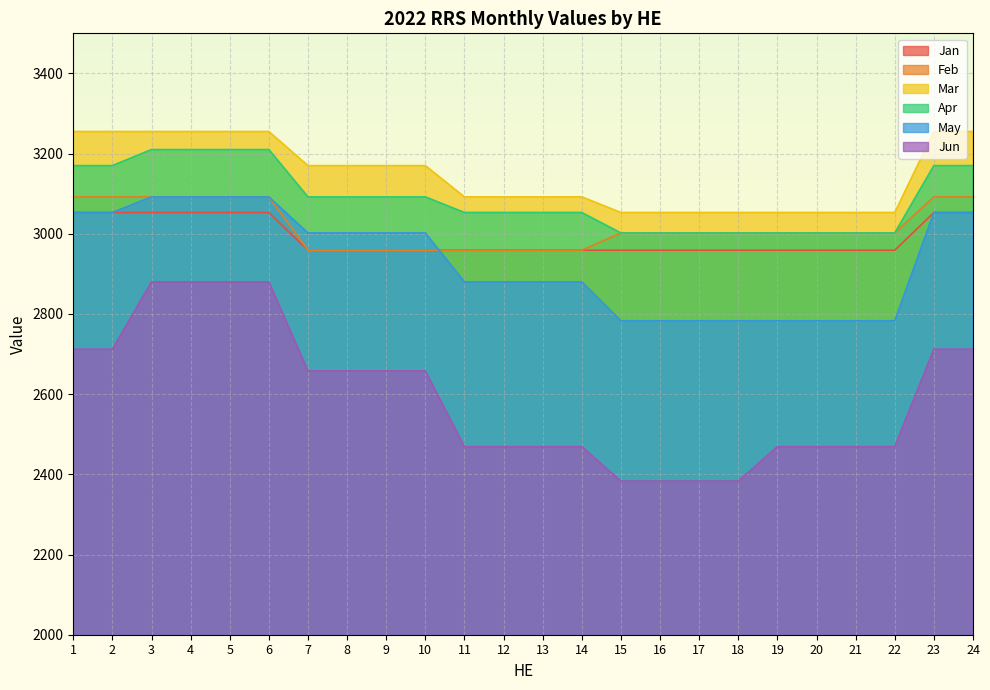

Reading left to right, list all the values displayed in this chart.

Jan: 1=3053	2=3053	3=3053	4=3053	5=3053	6=3053	7=2959	8=2959	9=2959	10=2959	11=2959	12=2959	13=2959	14=2959	15=2959	16=2959	17=2959	18=2959	19=2959	20=2959	21=2959	22=2959	23=3053	24=3053
Feb: 1=3092	2=3092	3=3092	4=3092	5=3092	6=3092	7=2959	8=2959	9=2959	10=2959	11=2959	12=2959	13=2959	14=2959	15=3002	16=3002	17=3002	18=3002	19=3002	20=3002	21=3002	22=3002	23=3092	24=3092
Mar: 1=3255	2=3255	3=3255	4=3255	5=3255	6=3255	7=3170	8=3170	9=3170	10=3170	11=3092	12=3092	13=3092	14=3092	15=3053	16=3053	17=3053	18=3053	19=3053	20=3053	21=3053	22=3053	23=3255	24=3255
Apr: 1=3170	2=3170	3=3210	4=3210	5=3210	6=3210	7=3092	8=3092	9=3092	10=3092	11=3053	12=3053	13=3053	14=3053	15=3002	16=3002	17=3002	18=3002	19=3002	20=3002	21=3002	22=3002	23=3170	24=3170
May: 1=3053	2=3053	3=3092	4=3092	5=3092	6=3092	7=3002	8=3002	9=3002	10=3002	11=2880	12=2880	13=2880	14=2880	15=2783	16=2783	17=2783	18=2783	19=2783	20=2783	21=2783	22=2783	23=3053	24=3053
Jun: 1=2712	2=2712	3=2880	4=2880	5=2880	6=2880	7=2658	8=2658	9=2658	10=2658	11=2469	12=2469	13=2469	14=2469	15=2383	16=2383	17=2383	18=2383	19=2469	20=2469	21=2469	22=2469	23=2712	24=2712